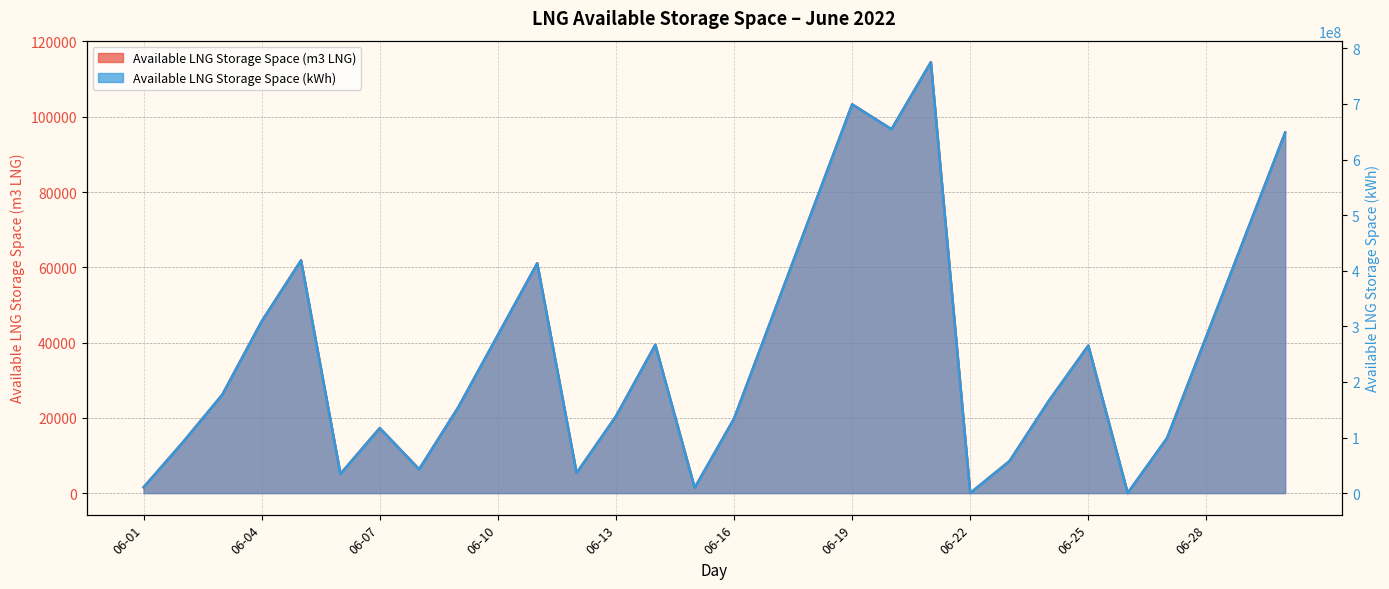

What is the average value of the Available LNG Storage Space (kWh) series?

252813720